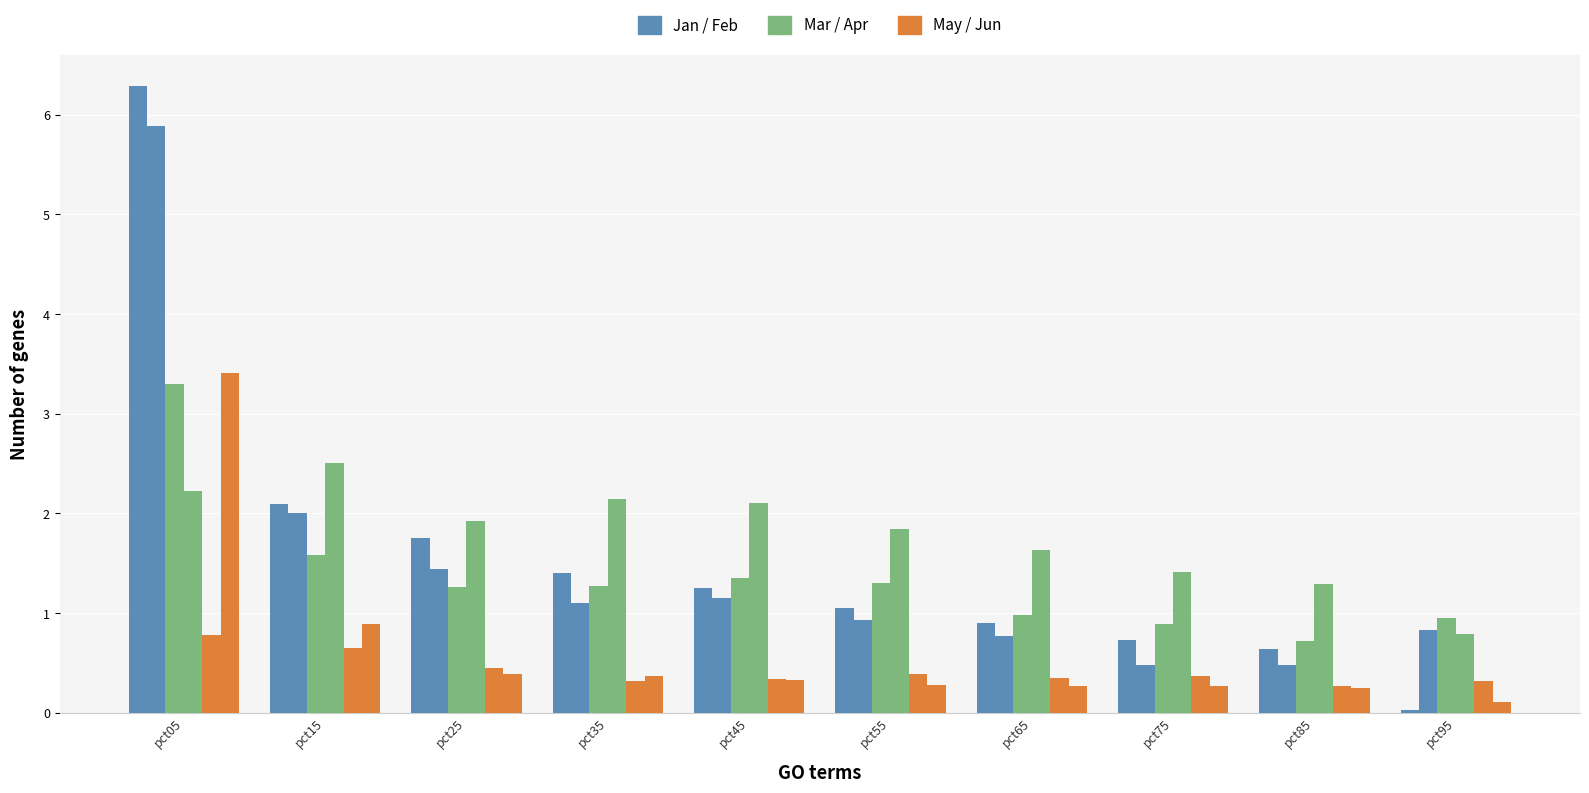

The May series shows 0.7 at pct55. True or false?

False